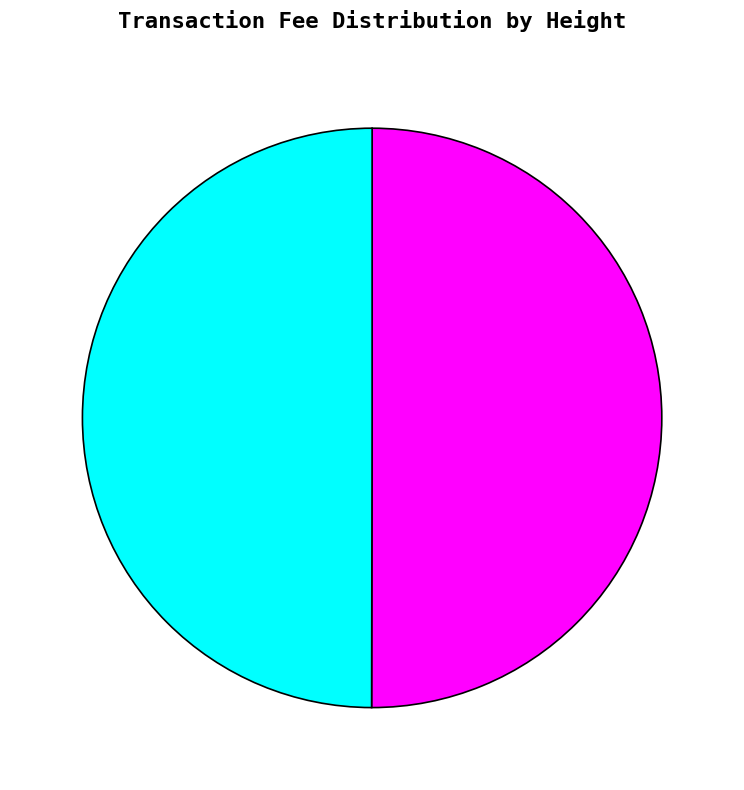

To the nearest percent, what is the average slice percentage?

50%